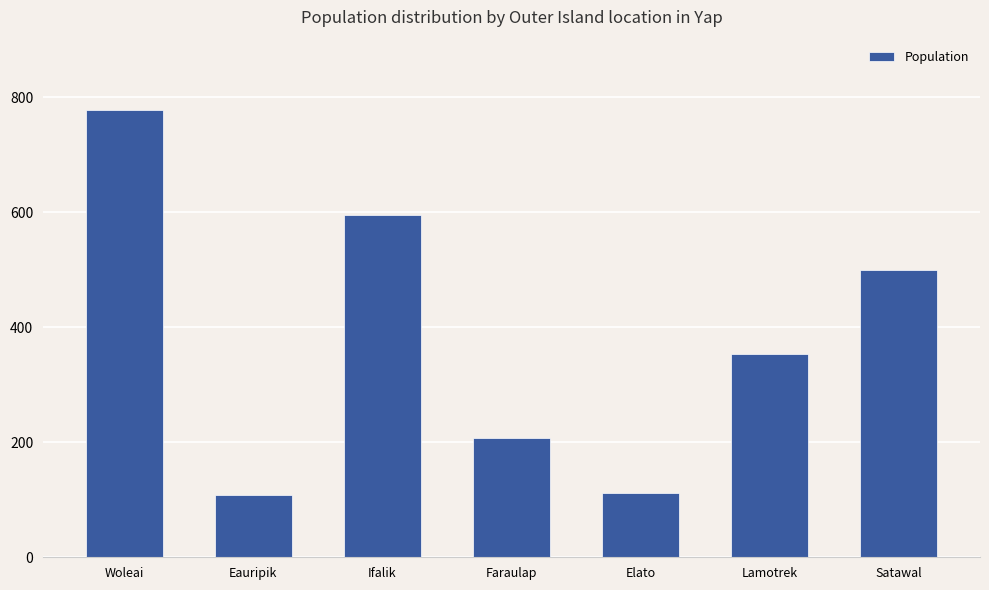

What is the label of the 4th bar from the left?

Faraulap